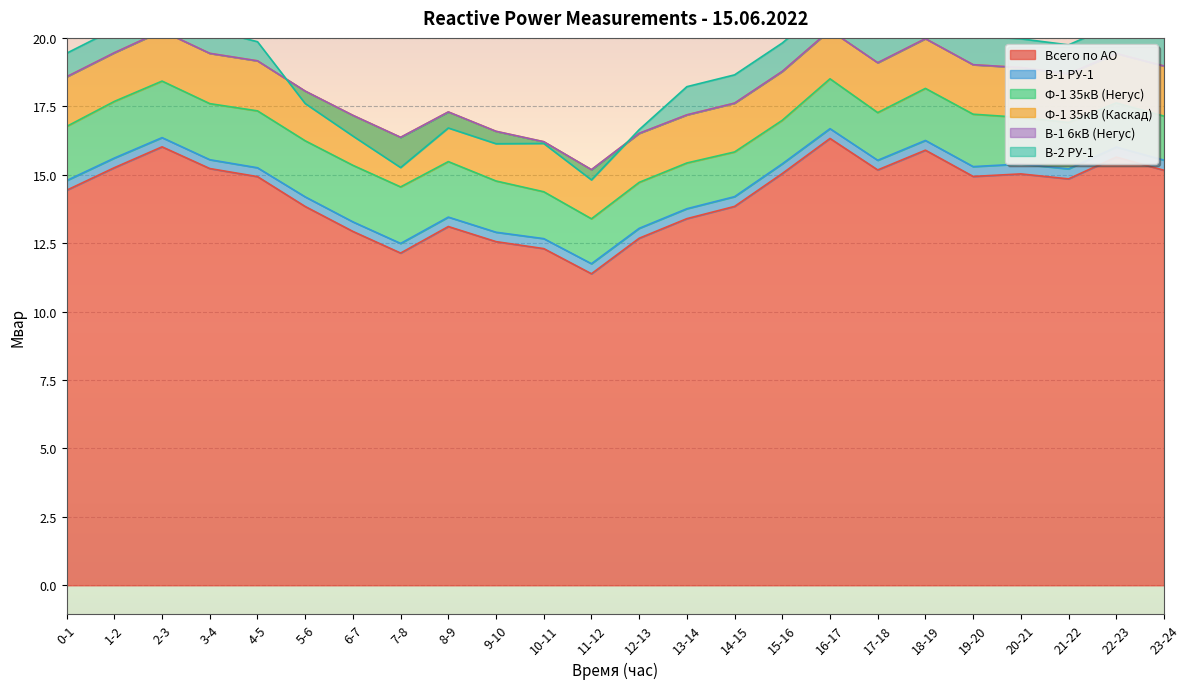

What is the minimum value shown in the chart?

-1.1